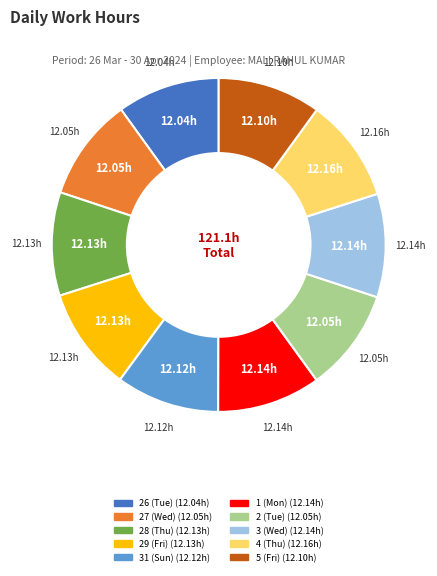

True or false: 5 (Fri) accounts for 24% of the total.

False